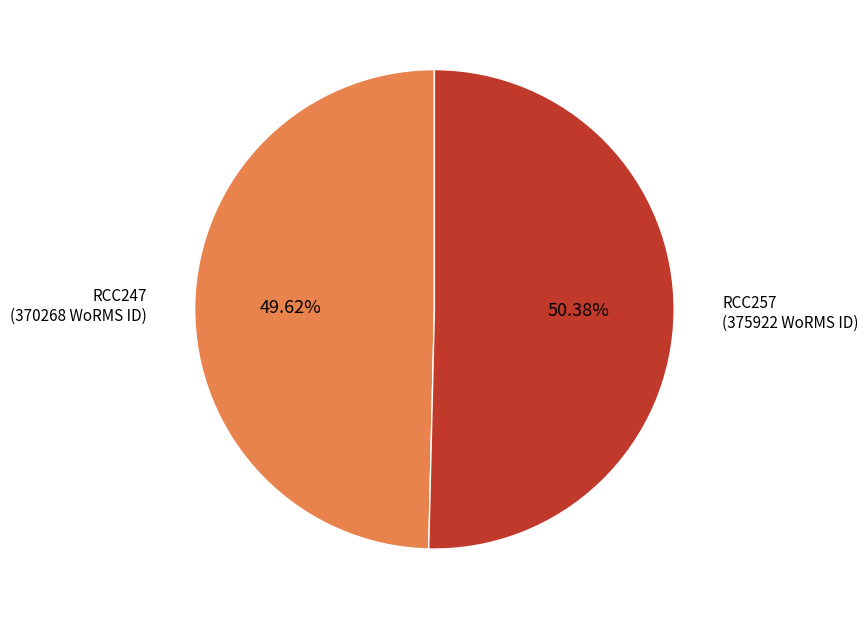

To the nearest percent, what is the average slice percentage?

50%